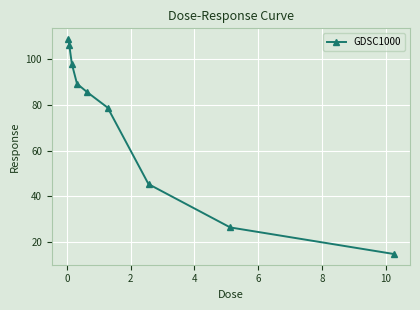

What is the smallest value displayed?

14.8